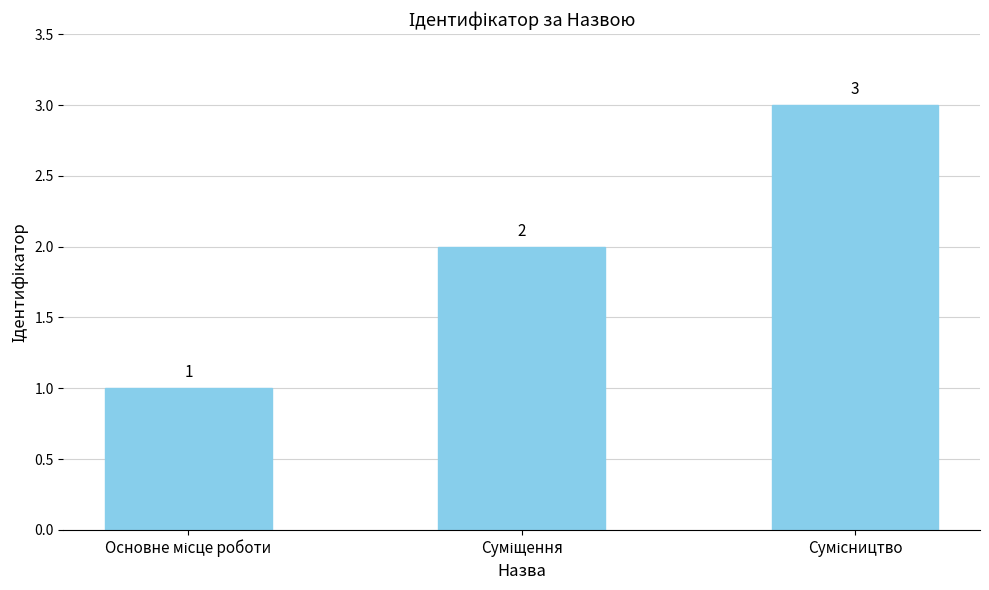

What is the difference between the maximum and minimum values?

2